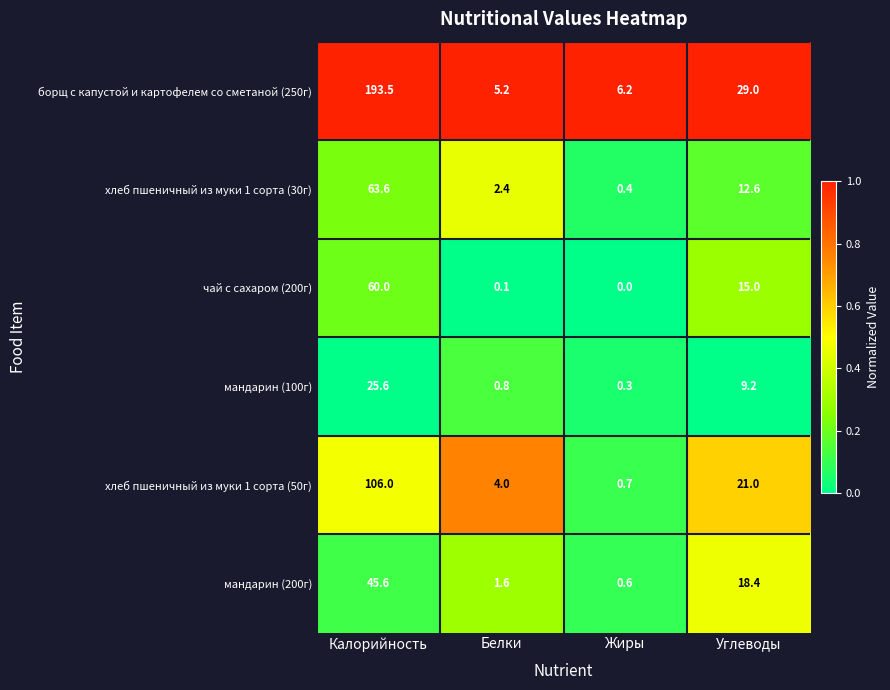

Reading left to right, extract all data points from this chart.

борщ с капустой и картофелем со сметаной (250г): 193.5	5.2	6.2	29.0
хлеб пшеничный из муки 1 сорта (30г): 63.6	2.4	0.4	12.6
чай с сахаром (200г): 60.0	0.1	0.0	15.0
мандарин (100г): 25.6	0.8	0.3	9.2
хлеб пшеничный из муки 1 сорта (50г): 106.0	4.0	0.7	21.0
мандарин (200г): 45.6	1.6	0.6	18.4